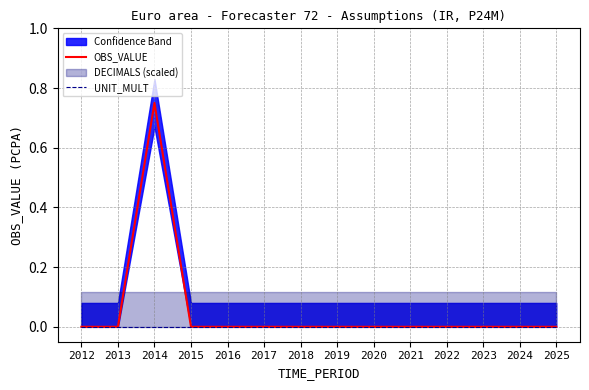

Does the chart display data point markers on the line(s)?

No